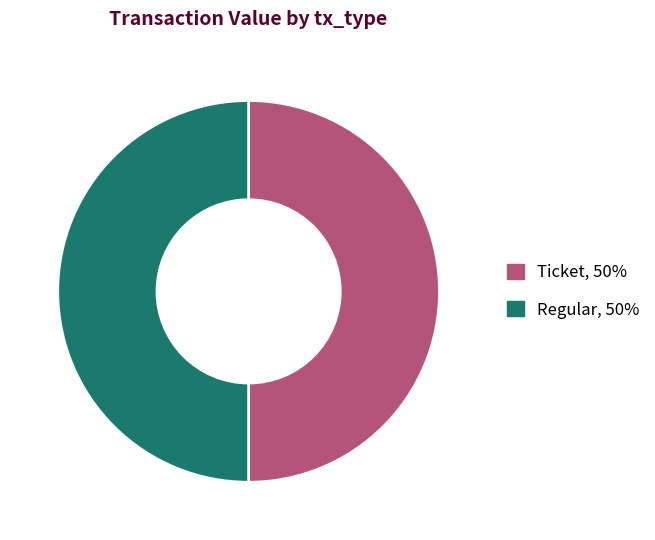

Count the number of slices in the pie.

2